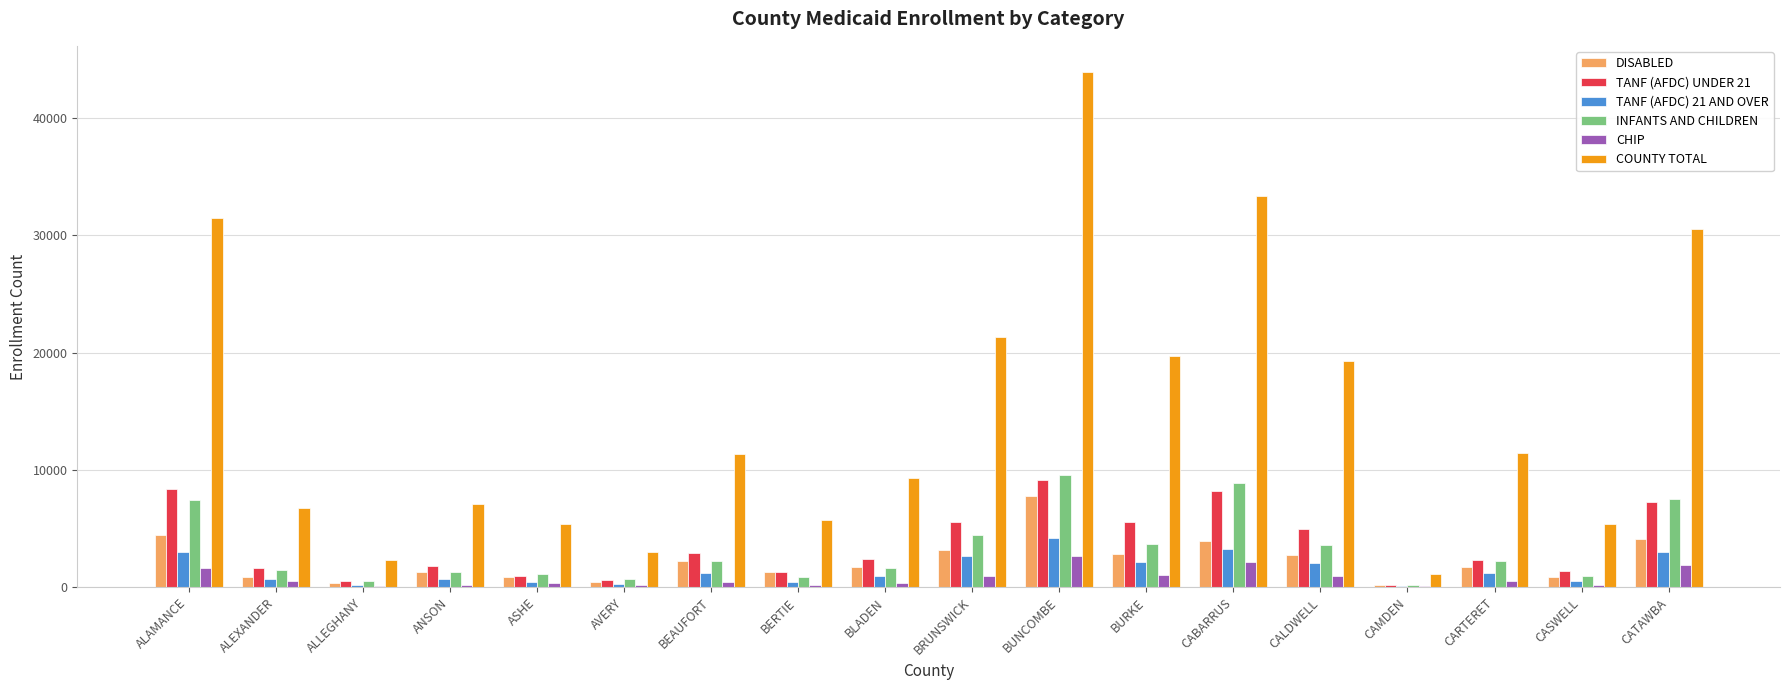

Between ALEXANDER and CALDWELL, which series saw the biggest shift?

COUNTY TOTAL